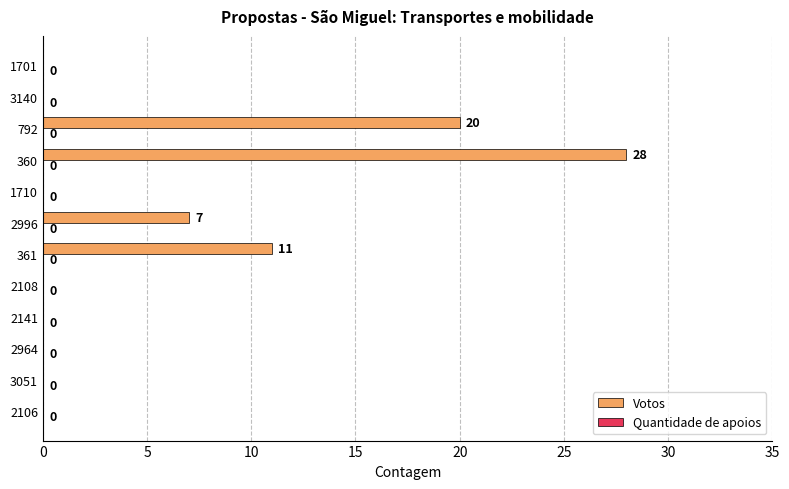

Which has a higher value, 2141 or 360?

360